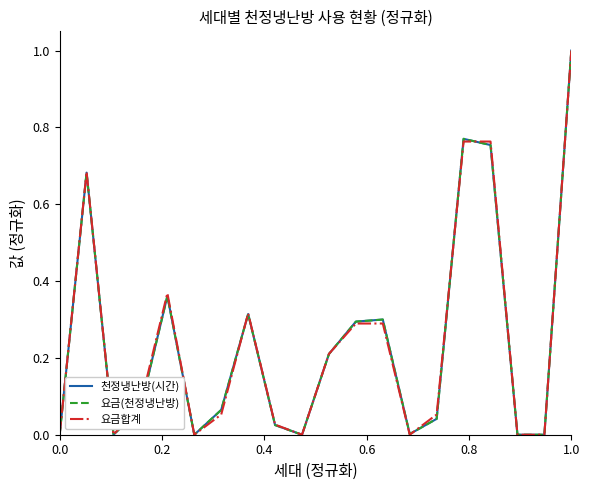

Reading left to right, list all the values displayed in this chart.

천정냉난방(시간): 0.0	0.7	0.0	0.1	0.4	0.0	0.1	0.3	0.0	0.0	0.2	0.3	0.3	0.0	0.0	0.8	0.8	0.0	0.0	1.0
요금(천정냉난방): 0.0	0.7	0.0	0.1	0.4	0.0	0.1	0.3	0.0	0.0	0.2	0.3	0.3	0.0	0.0	0.8	0.8	0.0	0.0	1.0
요금합계: 0.0	0.7	0.0	0.1	0.4	0.0	0.1	0.3	0.0	0.0	0.2	0.3	0.3	0.0	0.1	0.8	0.8	0.0	0.0	1.0